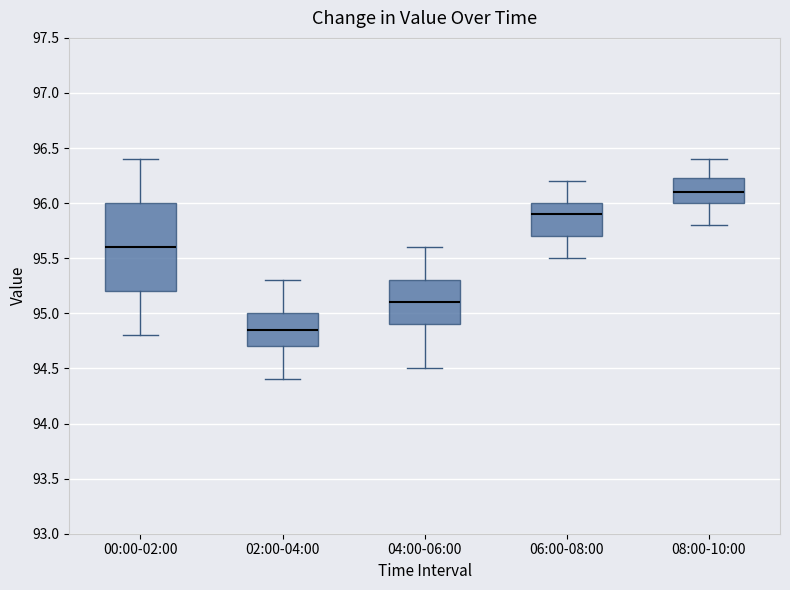

Comparing the boxes themselves (not the whiskers), which one is the tallest?

00:00-02:00